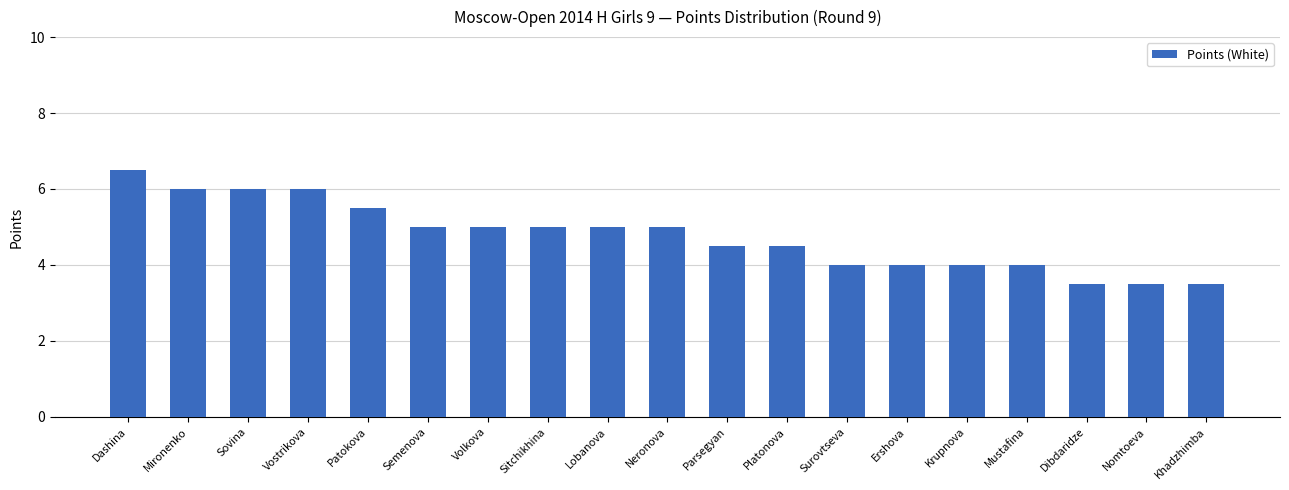

At which label does the data first exceed 5?

Dashina